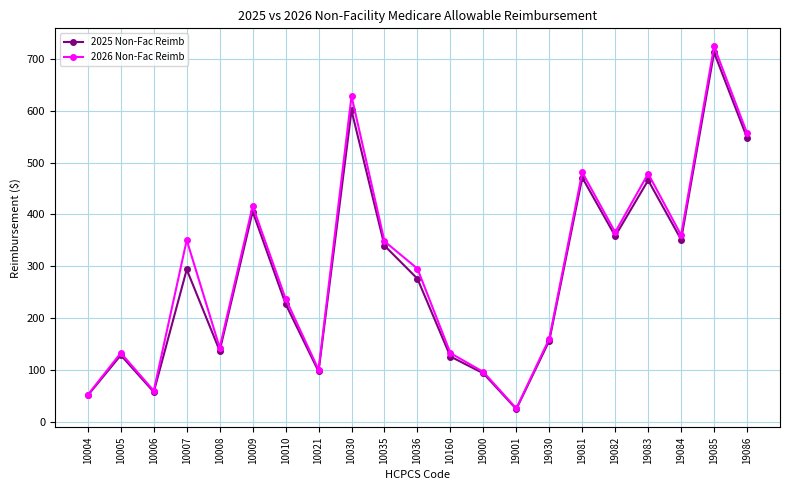

What are all the series names shown in the legend?

2025 Non-Fac Reimb, 2026 Non-Fac Reimb